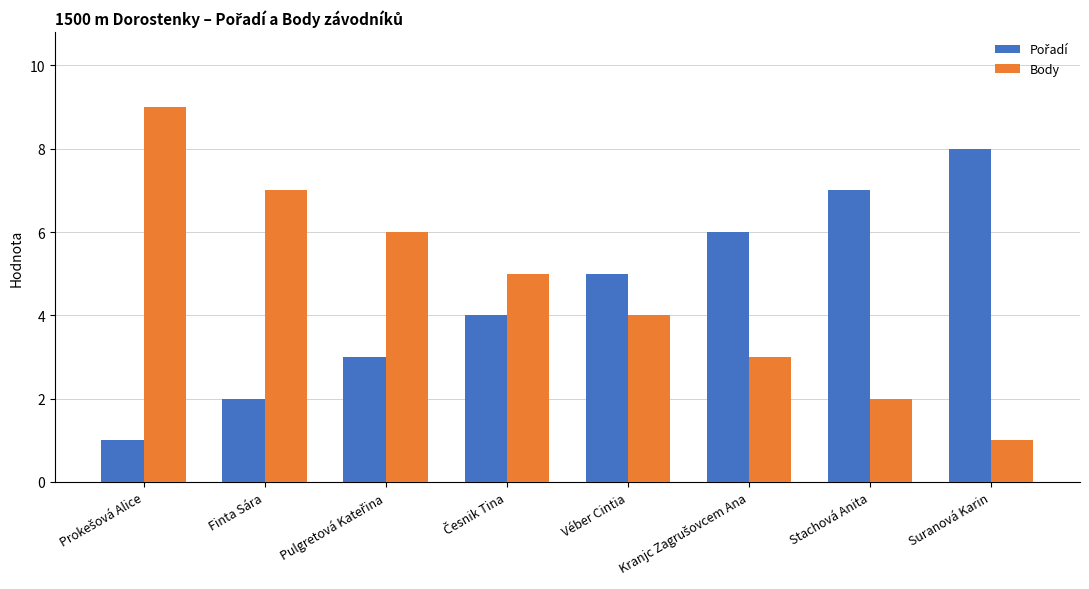

What is the difference between the maximum and minimum values in the Body series?

8